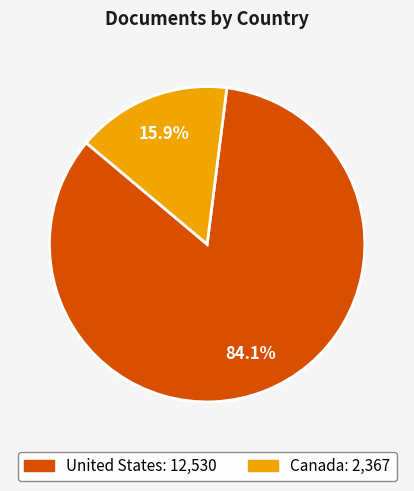

To the nearest percent, what is the average slice percentage?

50%